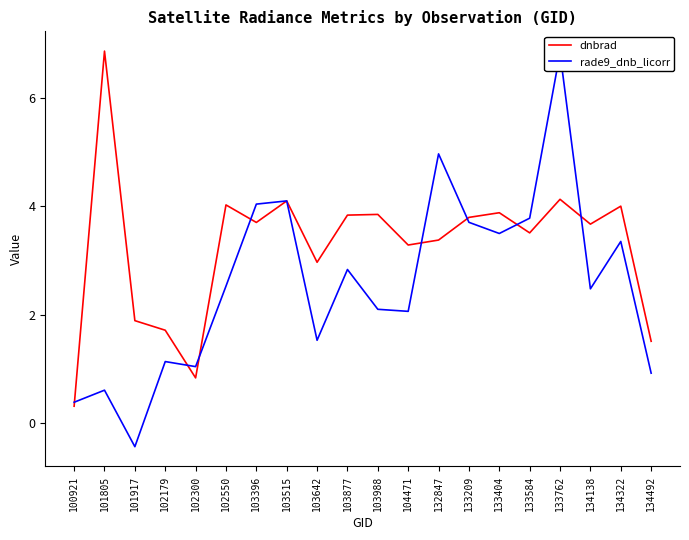

At how many categories does at least one series exceed 0?

20